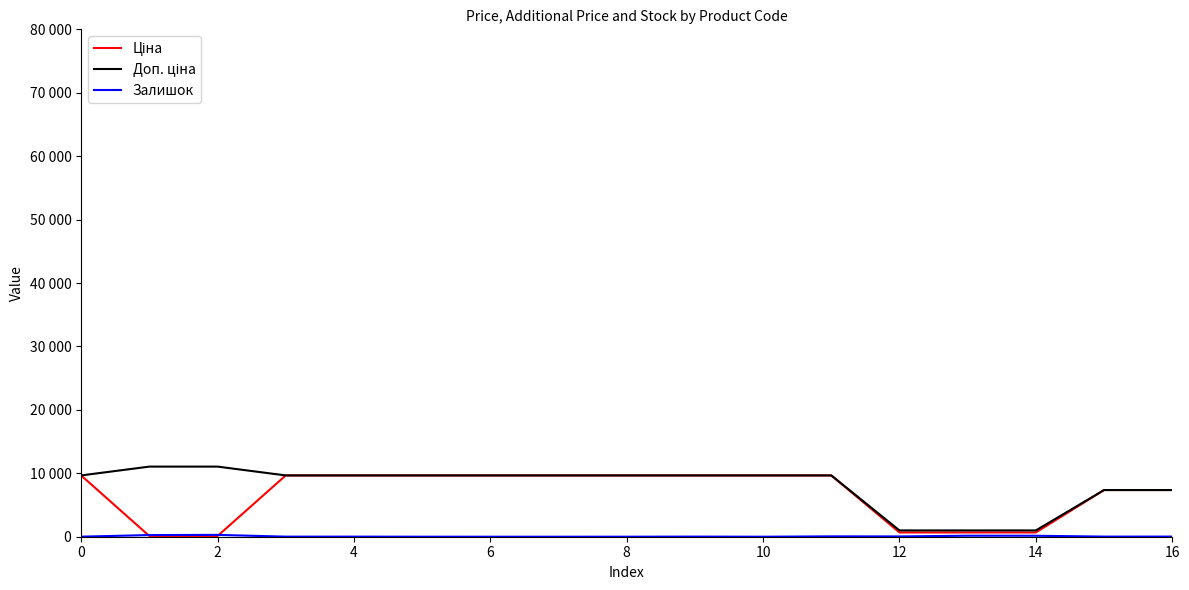

Does the chart display data point markers on the line(s)?

No